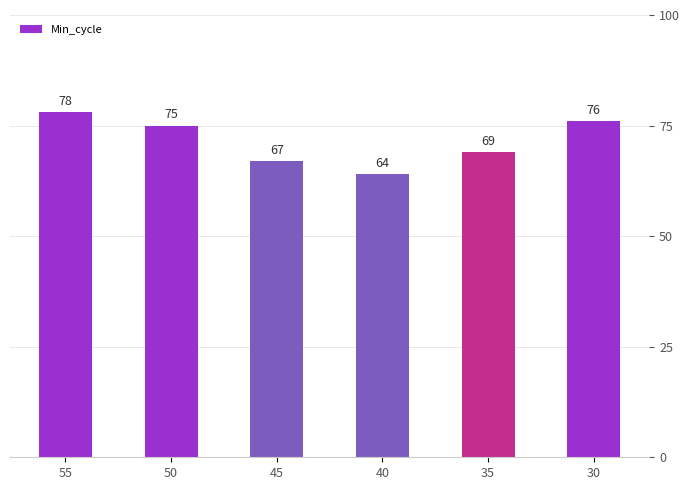

Reading right to left, what are all the values shown in this chart?

76	69	64	67	75	78